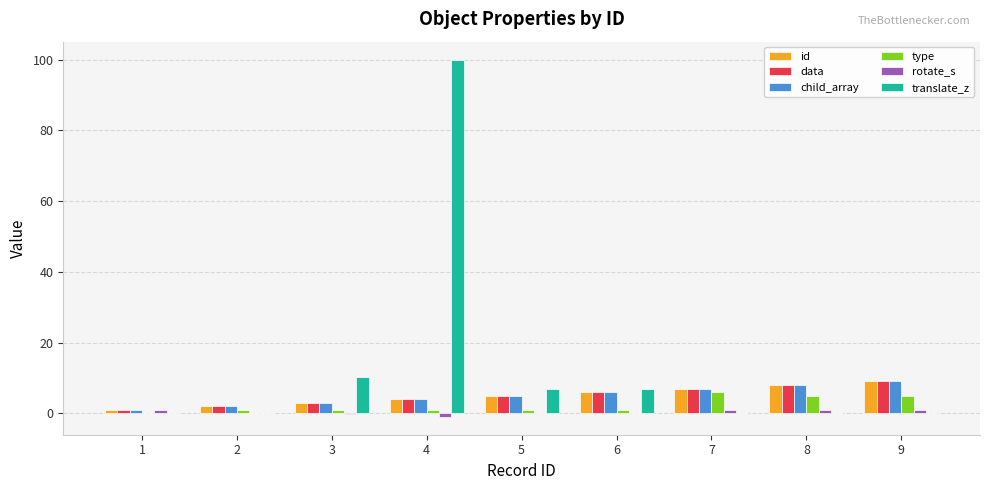

At which category is the sum across all series the highest?

4